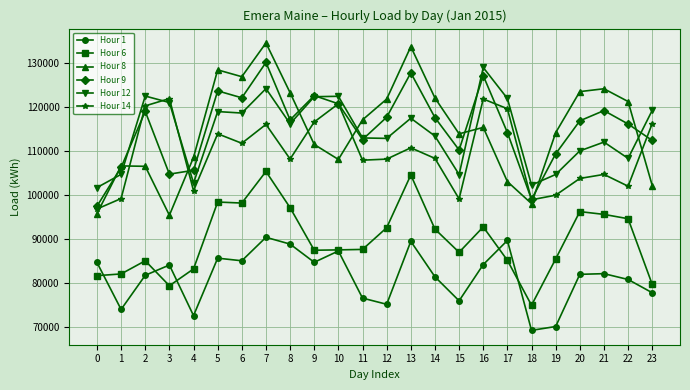

At 17, list the series in order from smallest to largest.

Hour 6, Hour 1, Hour 8, Hour 9, Hour 14, Hour 12